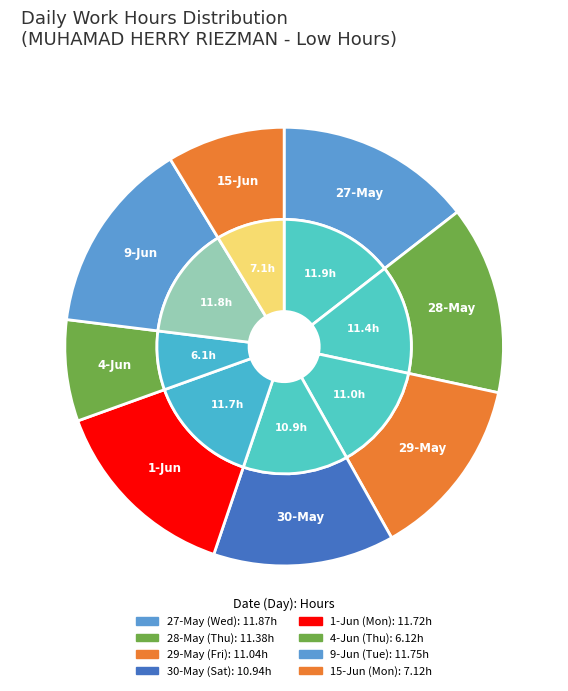

True or false: 27-May (Wed) accounts for 9% of the total.

False